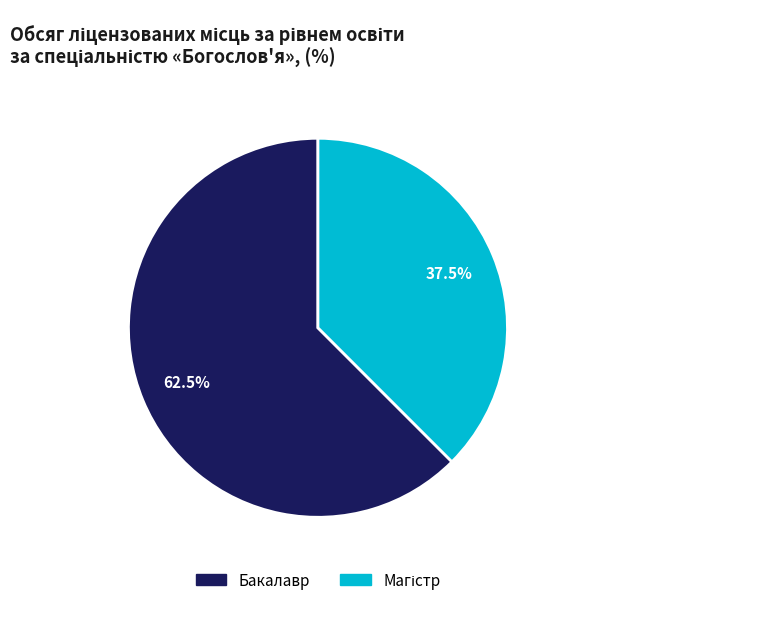

How many segments does this pie chart have?

2